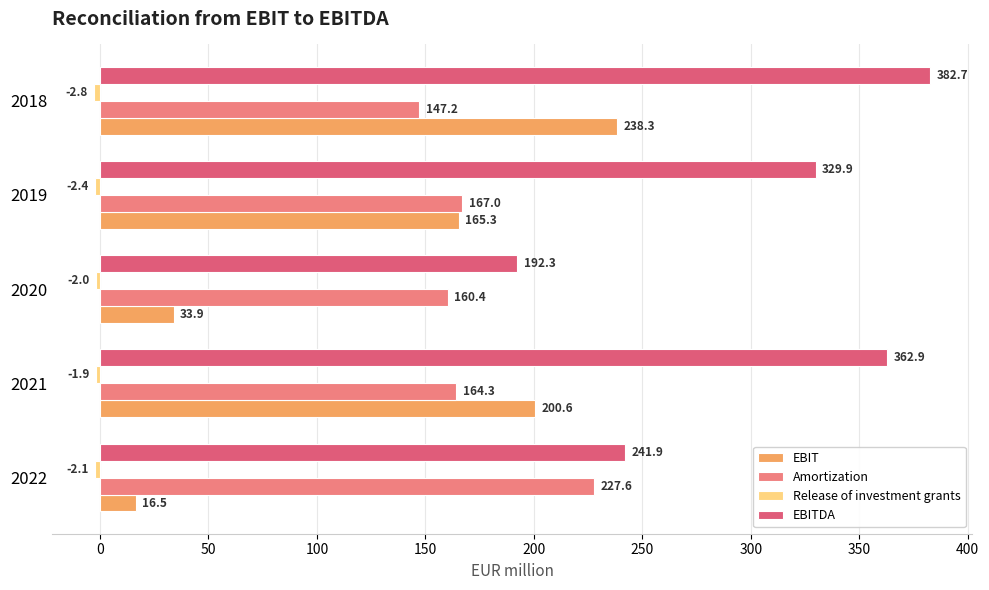

How many Release of investment grants values are between -2 and -1?

2